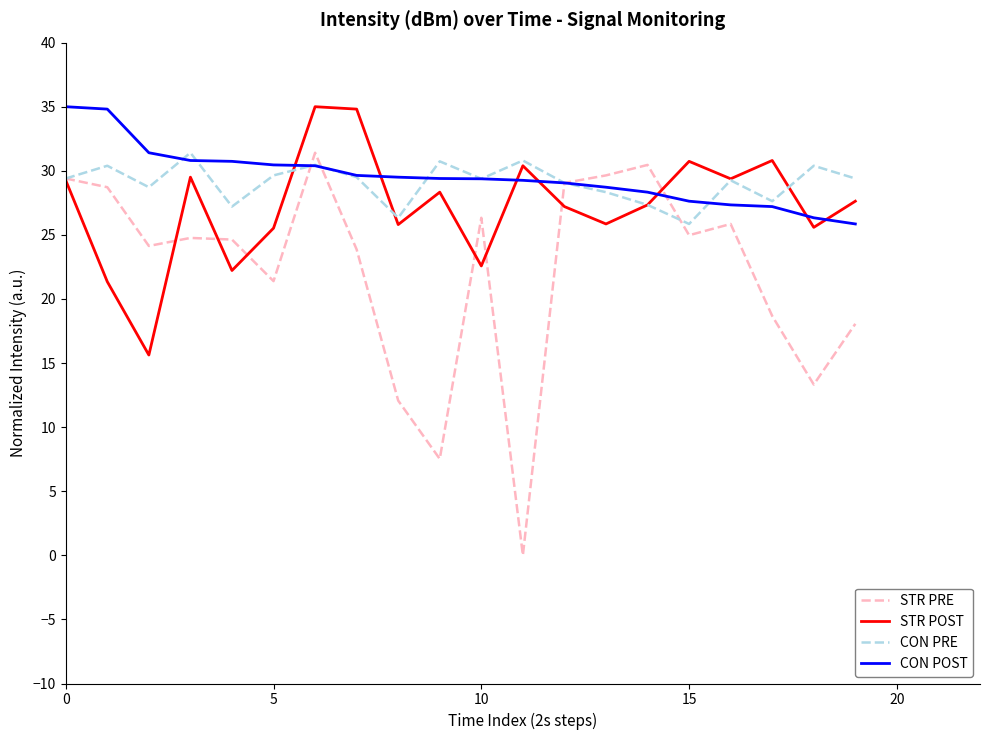

Which series has the largest range (max minus min)?

STR PRE